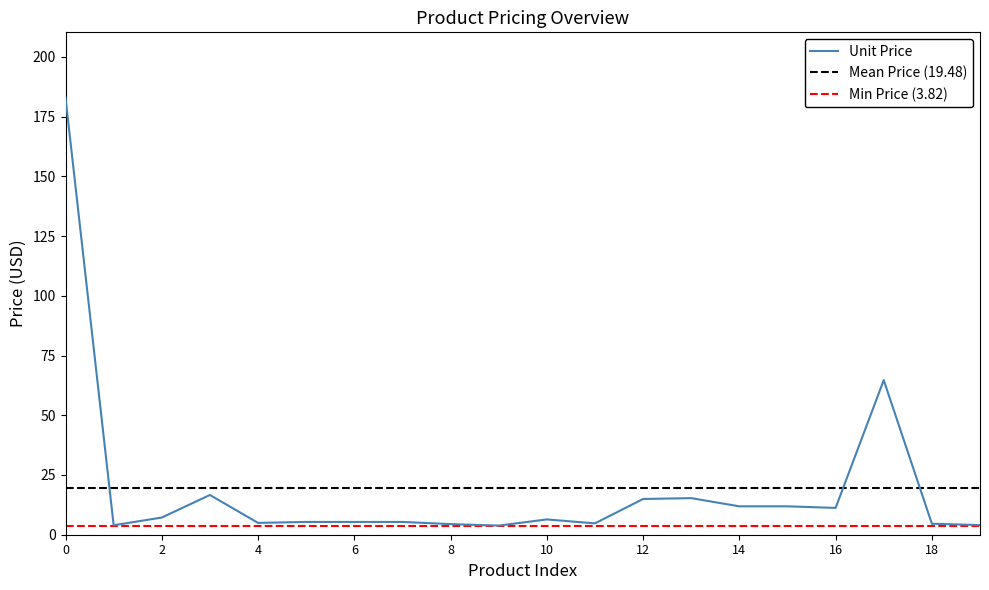

What is the maximum value for Unit Price?

182.8